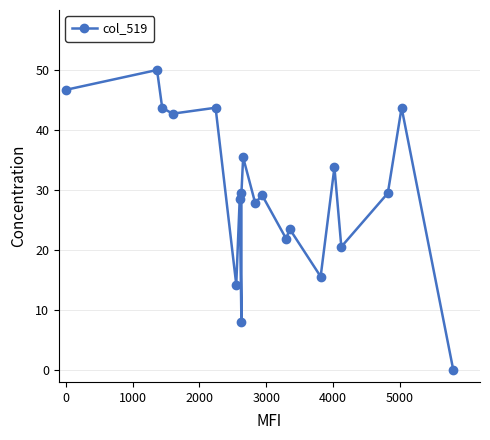

What is the value of the 17th point from the left?

20.5